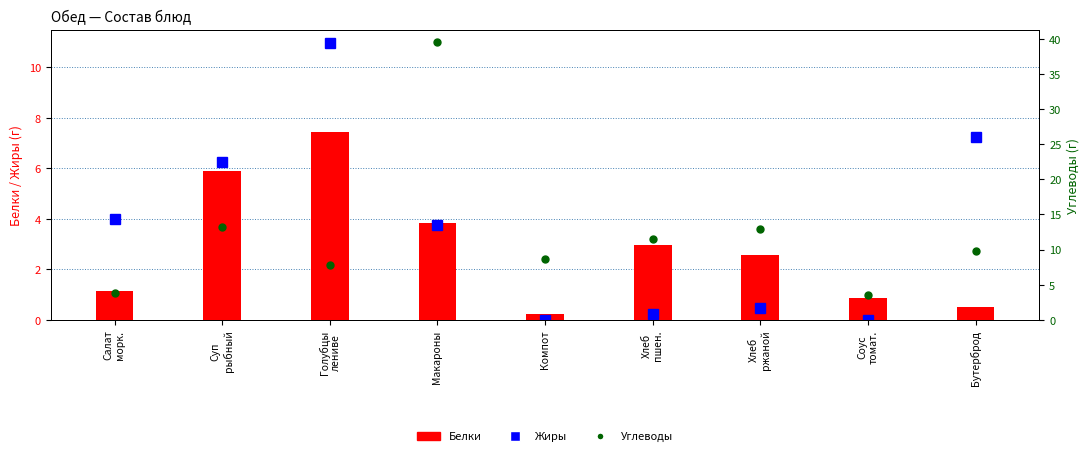

Does the chart contain stacked bars?

No